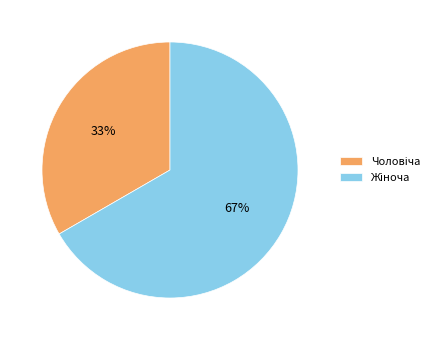

To the nearest percent, what is the average slice percentage?

50%